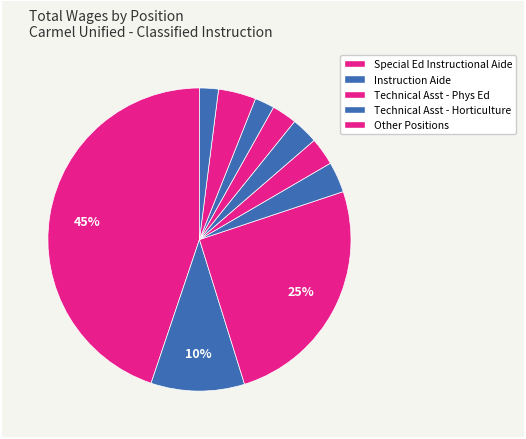

Does any single category account for the majority?

No